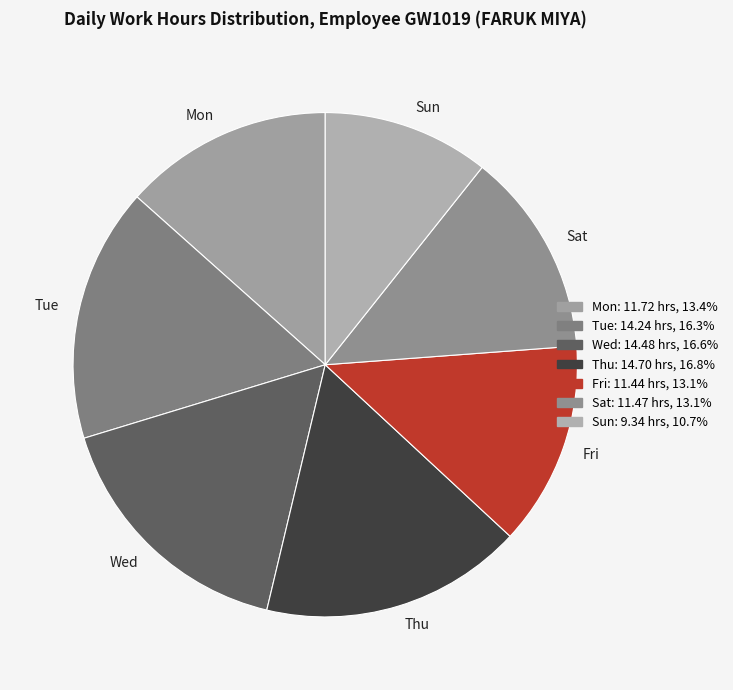

Does Thu account for over 50% of the chart?

No